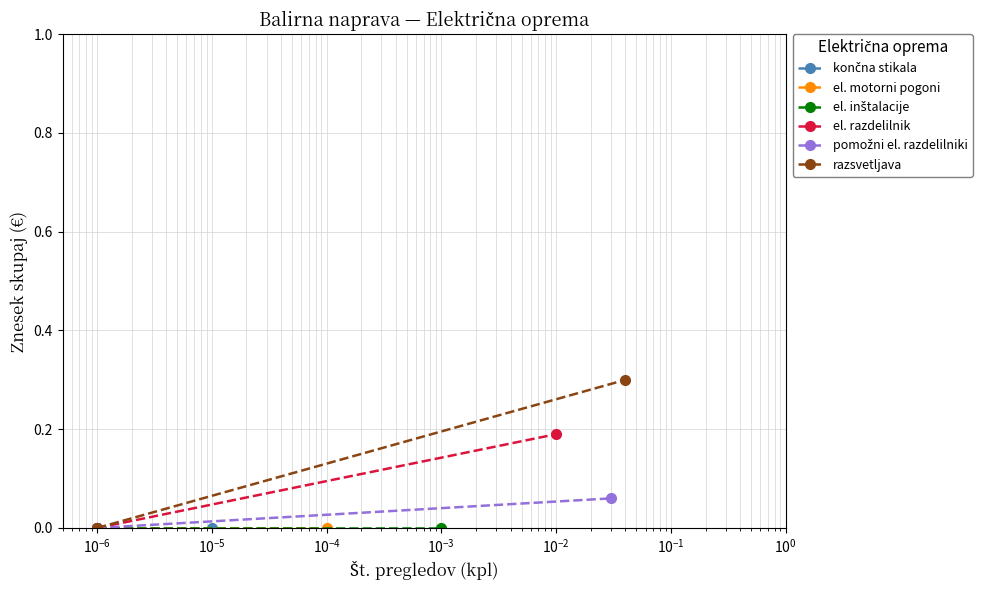

How many categories are shown in the chart?

2